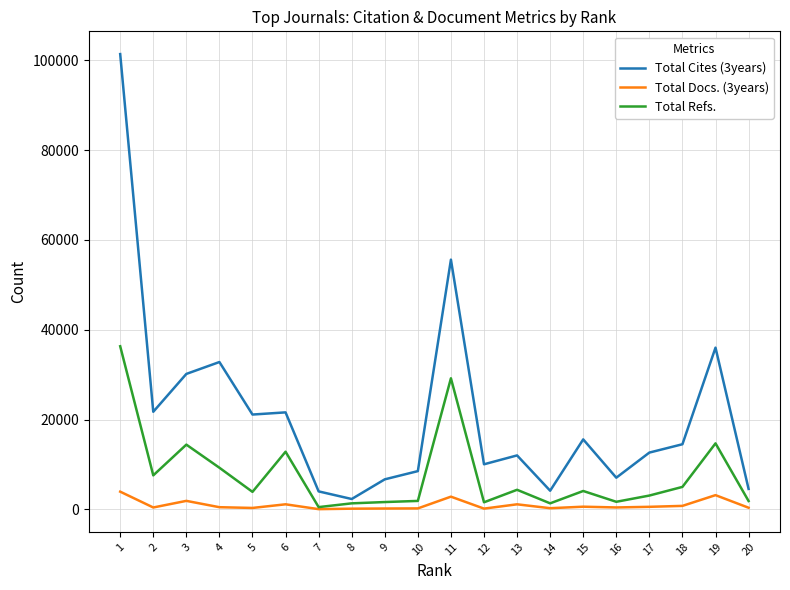

True or false: Total Cites (3years) and Total Refs. intersect in this chart.

False